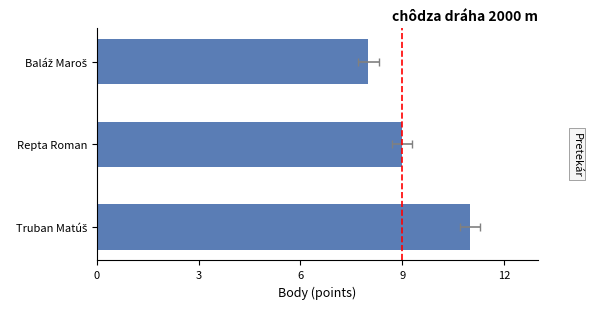

What is the value of the 2nd bar from the left?

9